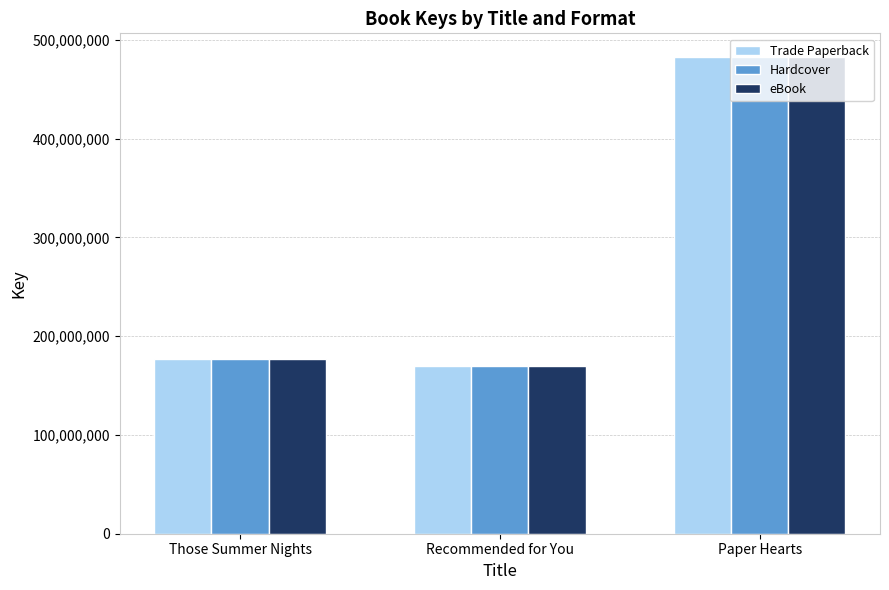

Count the number of categories in the chart.

3